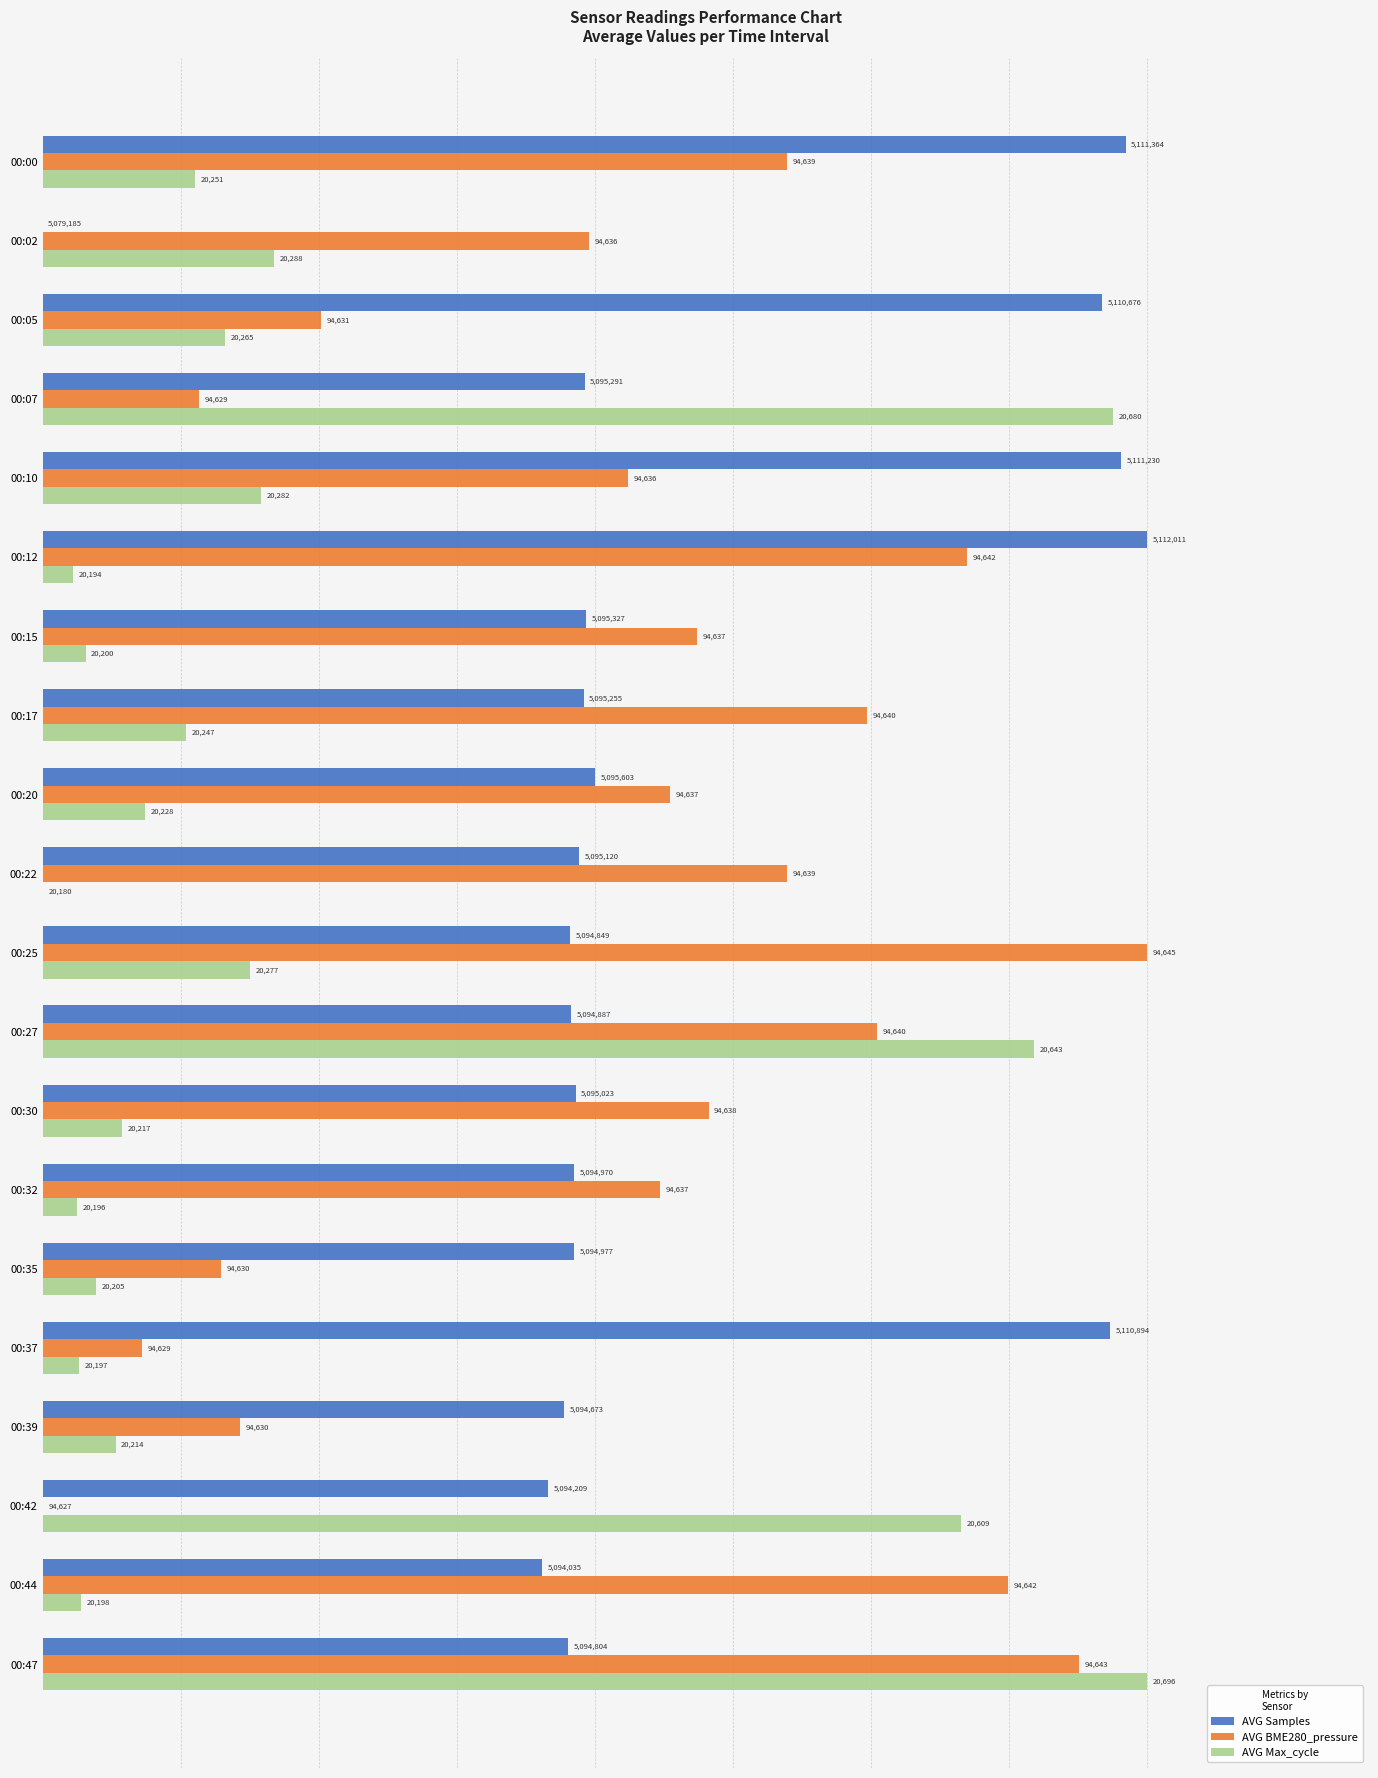

What are all the series names shown in the legend?

AVG Samples, AVG BME280_pressure, AVG Max_cycle